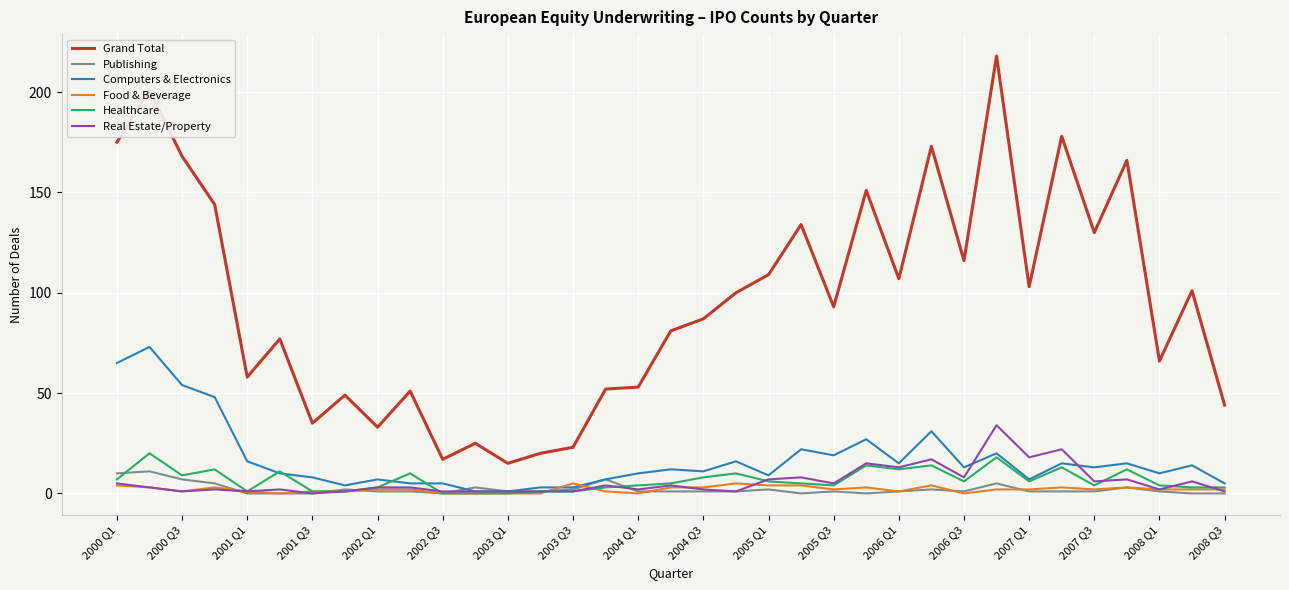

Which series has the widest spread of values?

Grand Total